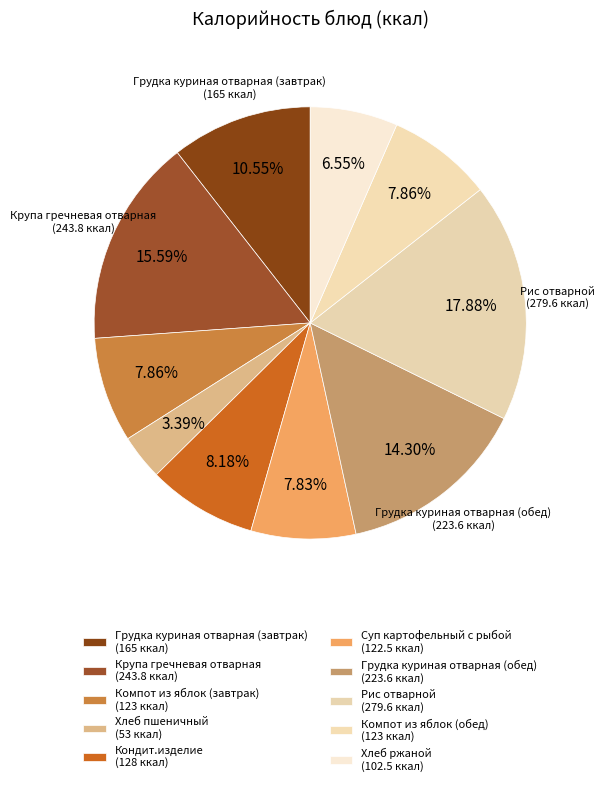

To the nearest percent, what is the average slice percentage?

10%